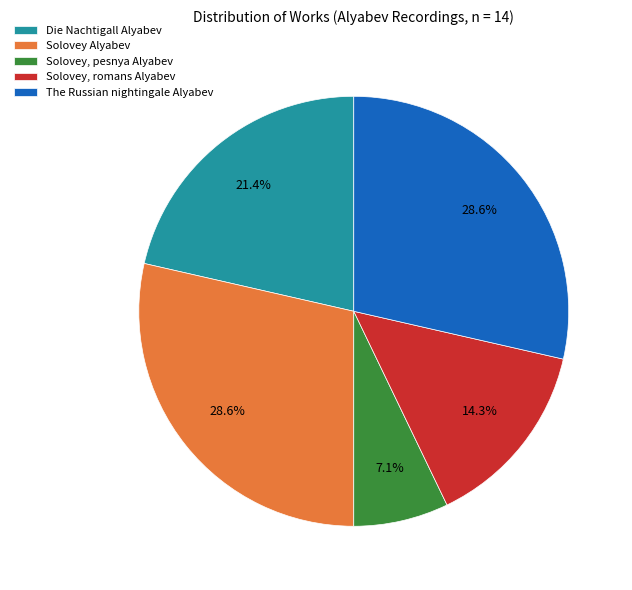

Combined, do The Russian nightingale Alyabev and Solovey, pesnya Alyabev account for over 50%?

No